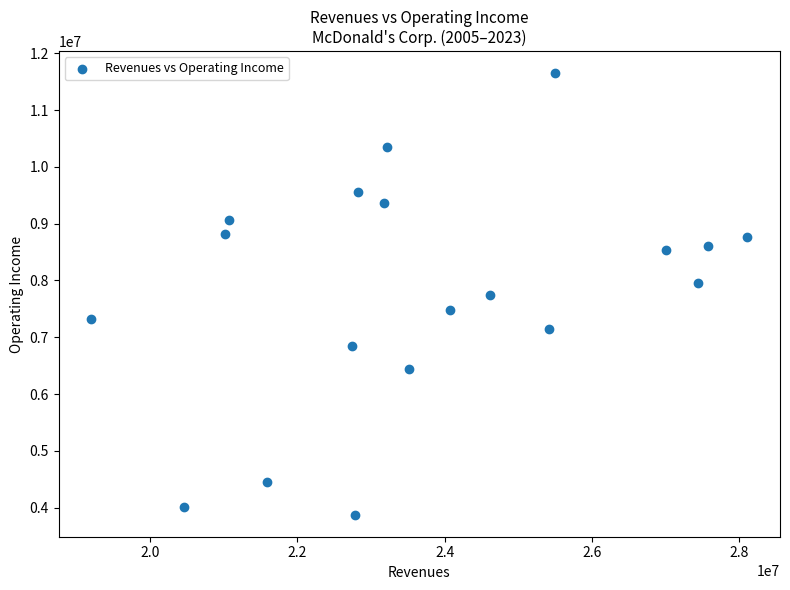

What is the range of Y values (max minus min)?

7767700